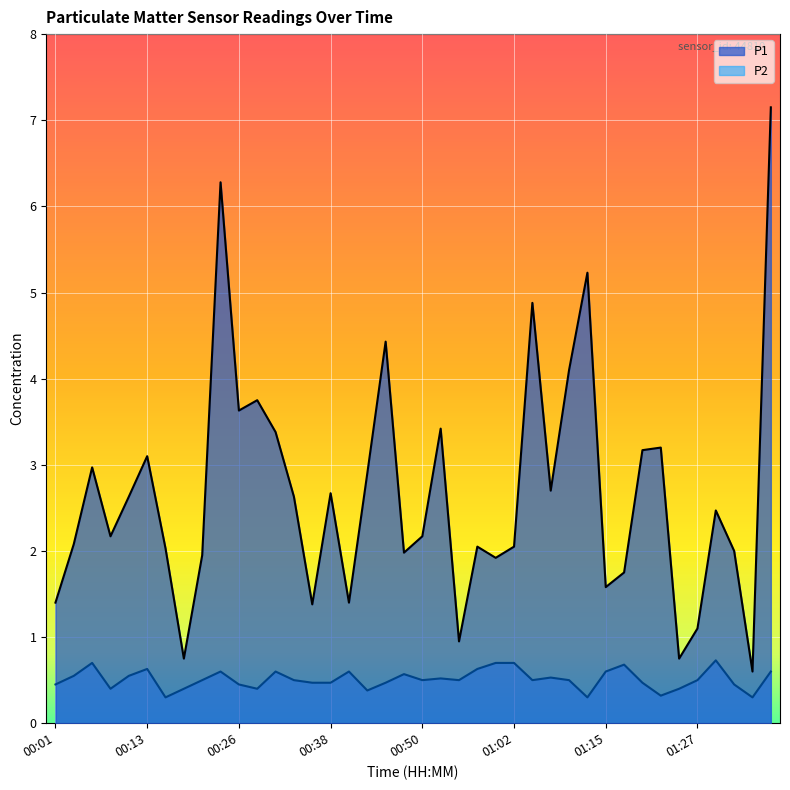

Which has a higher value, 00:26 or 01:32?

00:26